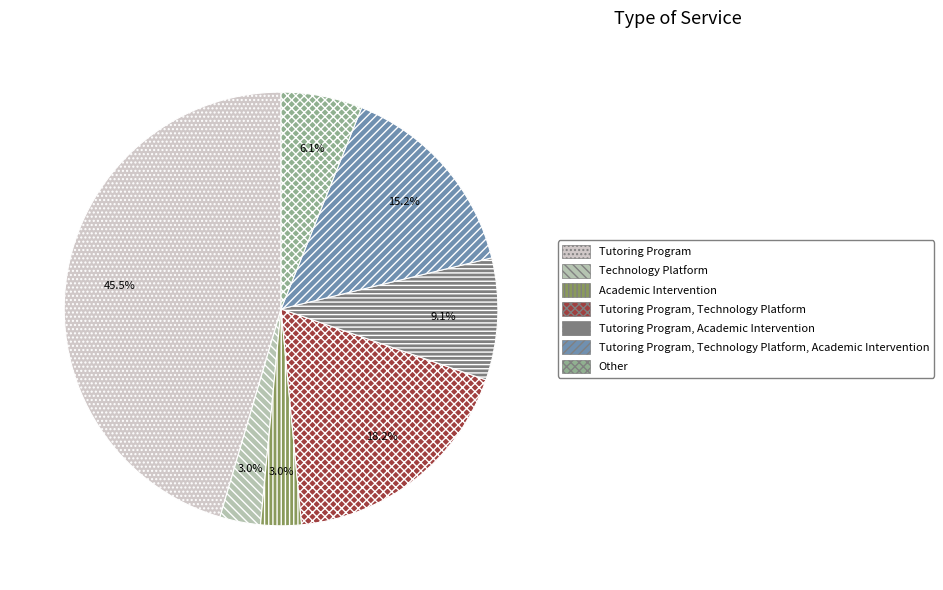

Between Tutoring Program, Technology Platform and Tutoring Program, Technology Platform, Academic Intervention, which is larger?

Tutoring Program, Technology Platform